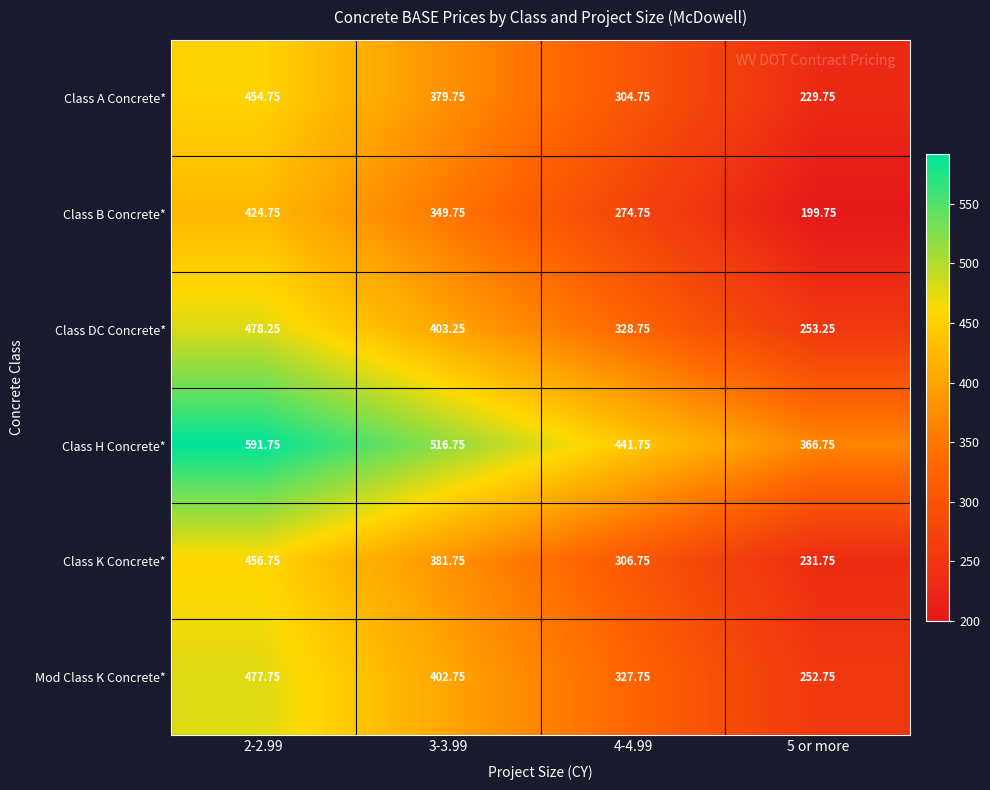

What is the total value across all series at 5 or more?

1534.0